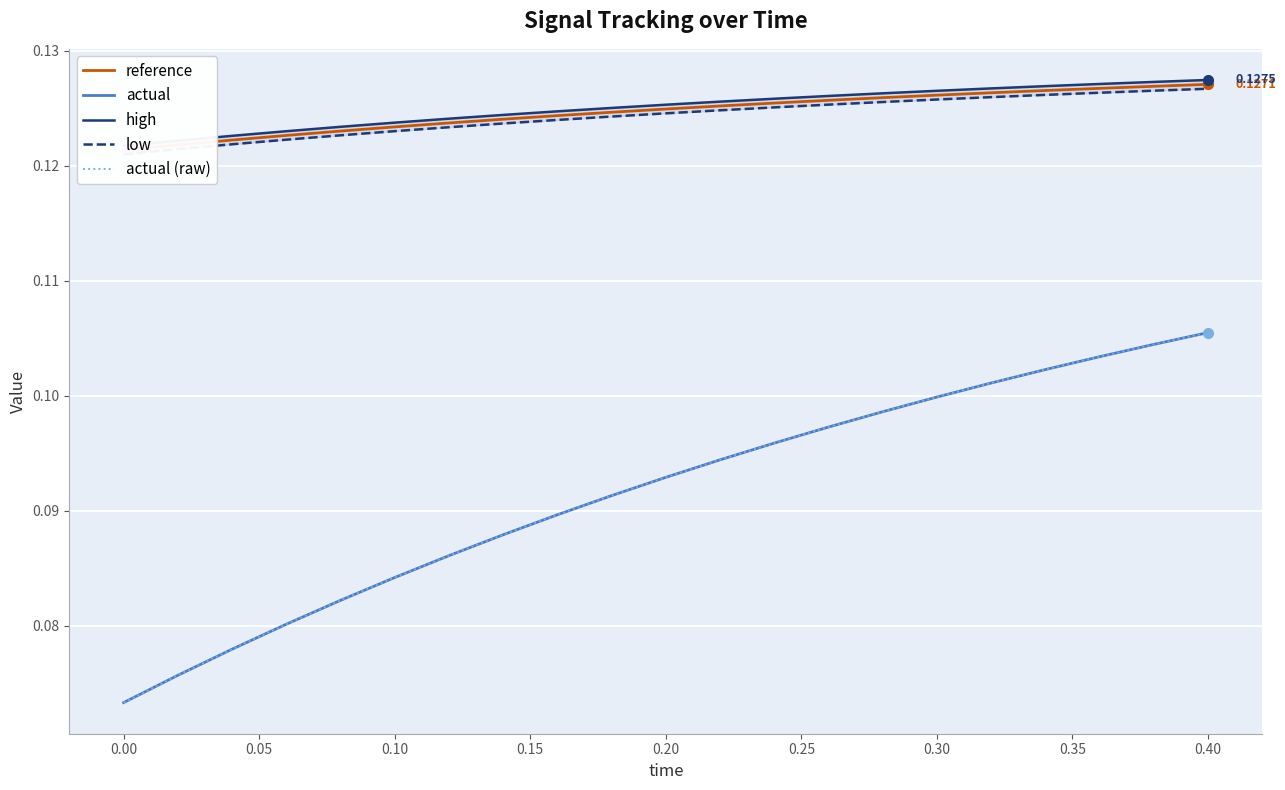

At how many categories does at least one series exceed 0?

21